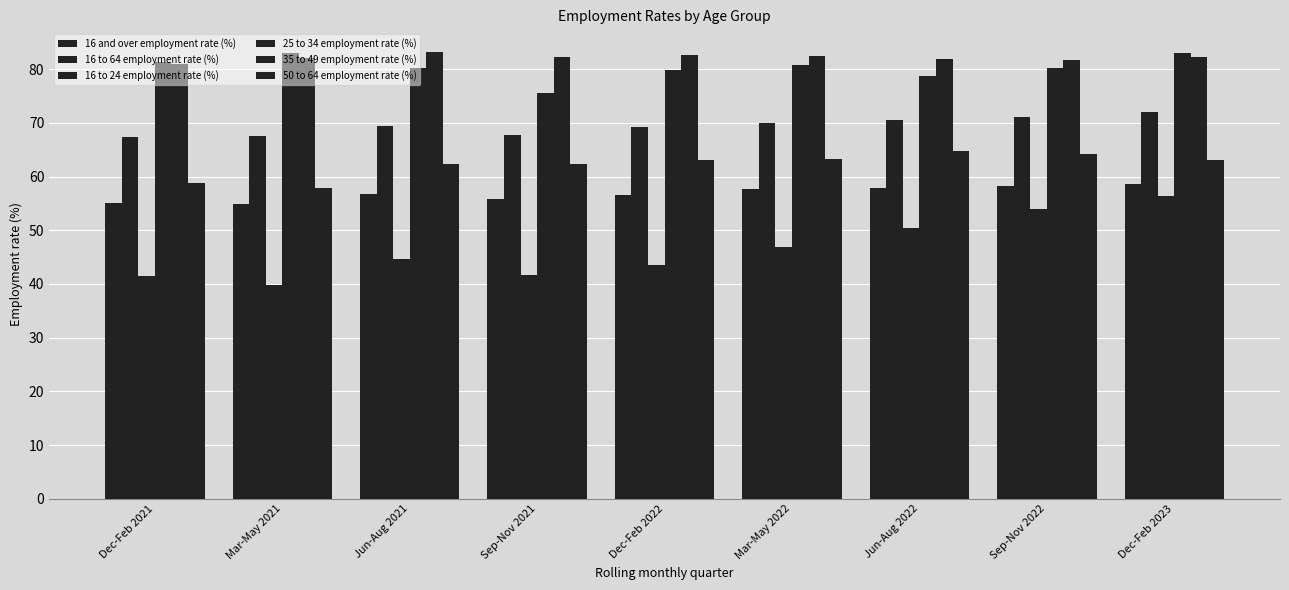

How many bars are there in total?

54